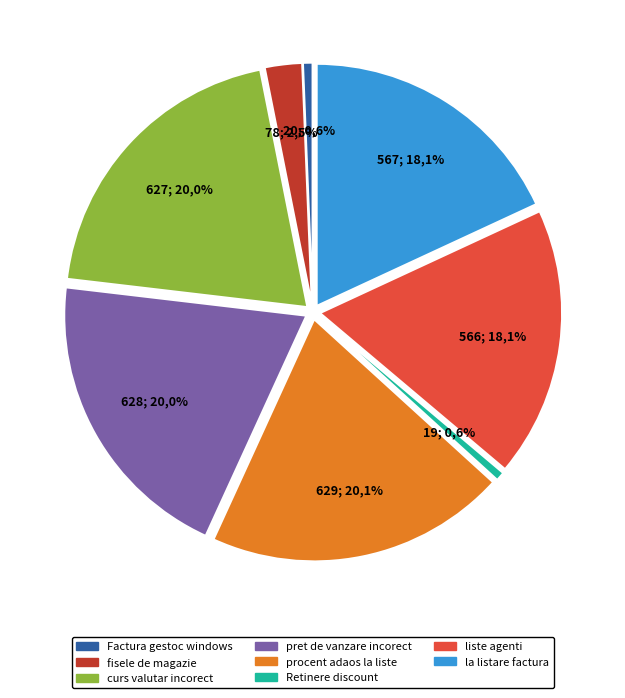

Which has a higher value, pret de vanzare incorect la intrare in or procent adaos la listele cu adaos?

procent adaos la listele cu adaos